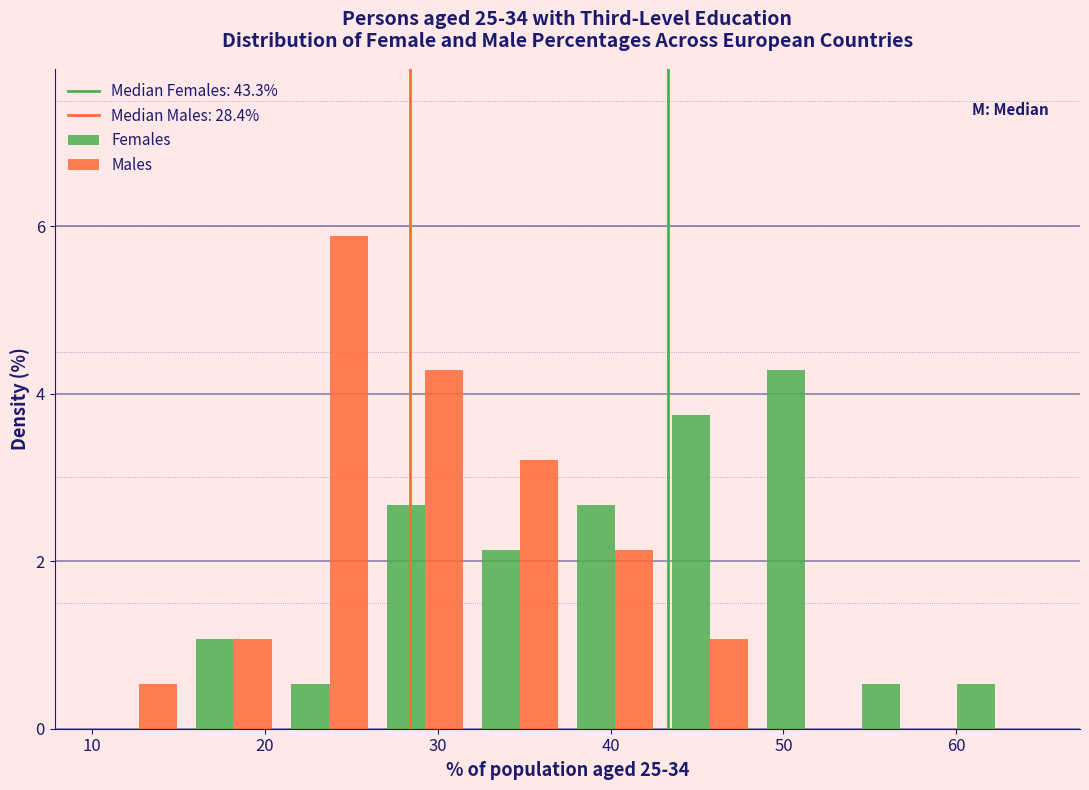

Reading left to right, transcribe this chart: for each range on the x-axis, give the height of each series' bar. Neither the bar edges nor the heights are printed on the chart, so give them approximately, as read against the axes.

10.0 to 15.5: Females=0	Males=0.6
15.5 to 21.0: Females=1.0	Males=1.0
21.0 to 26.5: Females=0.6	Males=5.8
26.5 to 32.0: Females=2.6	Males=4.2
32.0 to 37.5: Females=2.2	Males=3.2
37.5 to 43.0: Females=2.6	Males=2.2
43.0 to 48.5: Females=3.8	Males=1.0
48.5 to 54.0: Females=4.2	Males=0
54.0 to 59.5: Females=0.6	Males=0
59.5 to 65.0: Females=0.6	Males=0